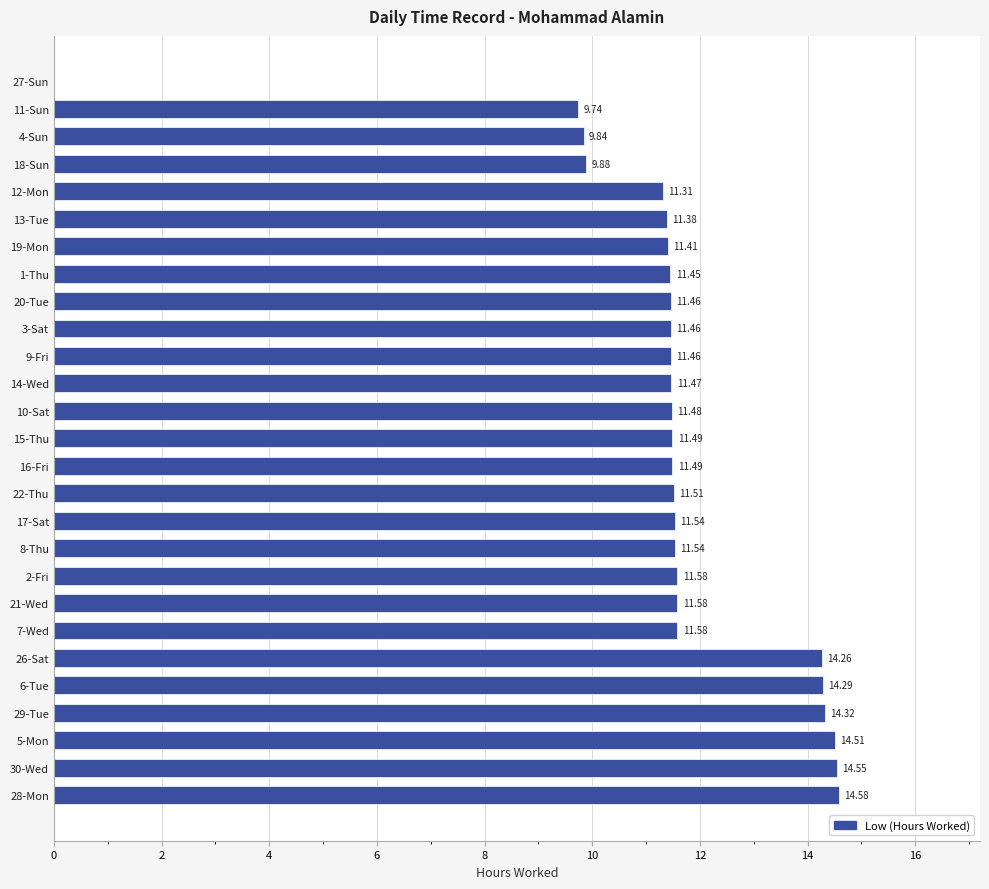

What is the sum of all values?

311.2